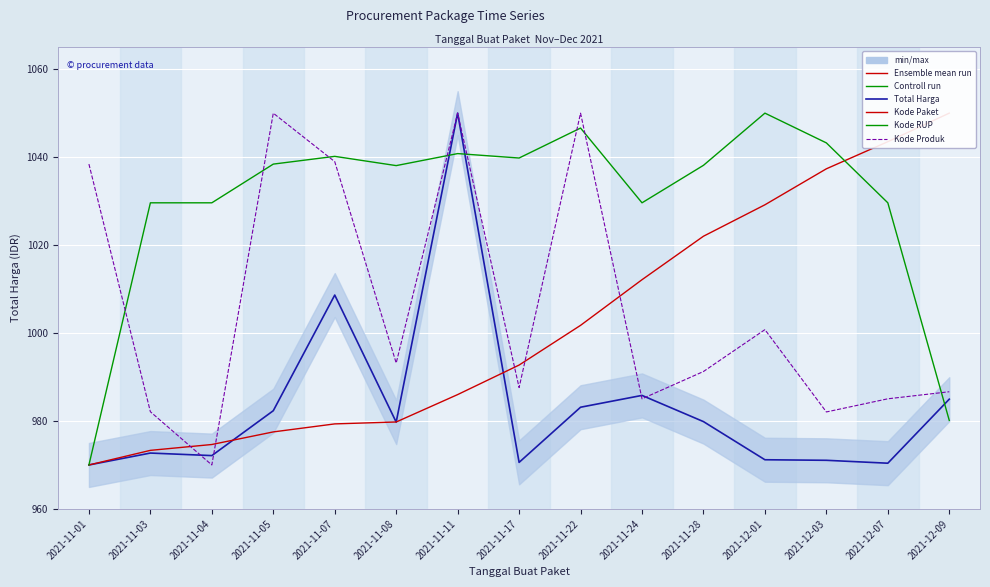

True or false: Kode Paket has more than 2 interior local peaks.

False